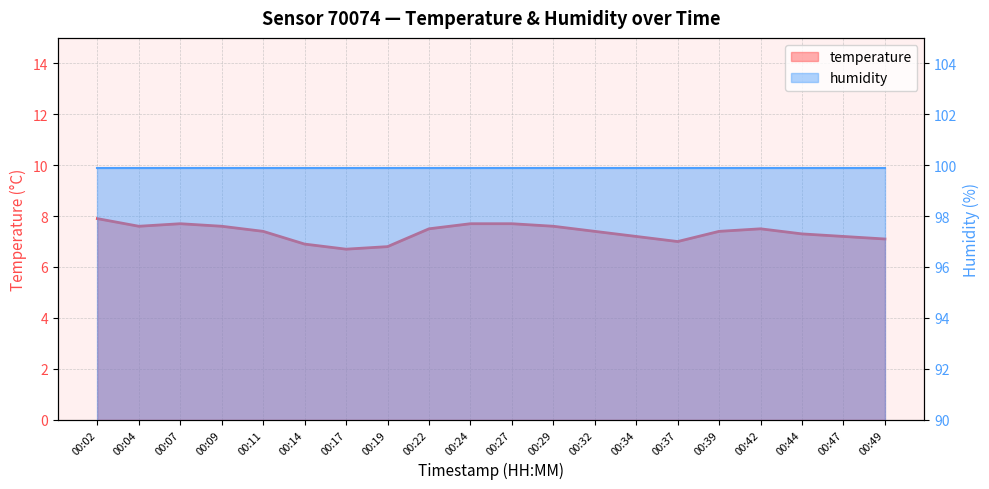

How many data points are above 7?

16